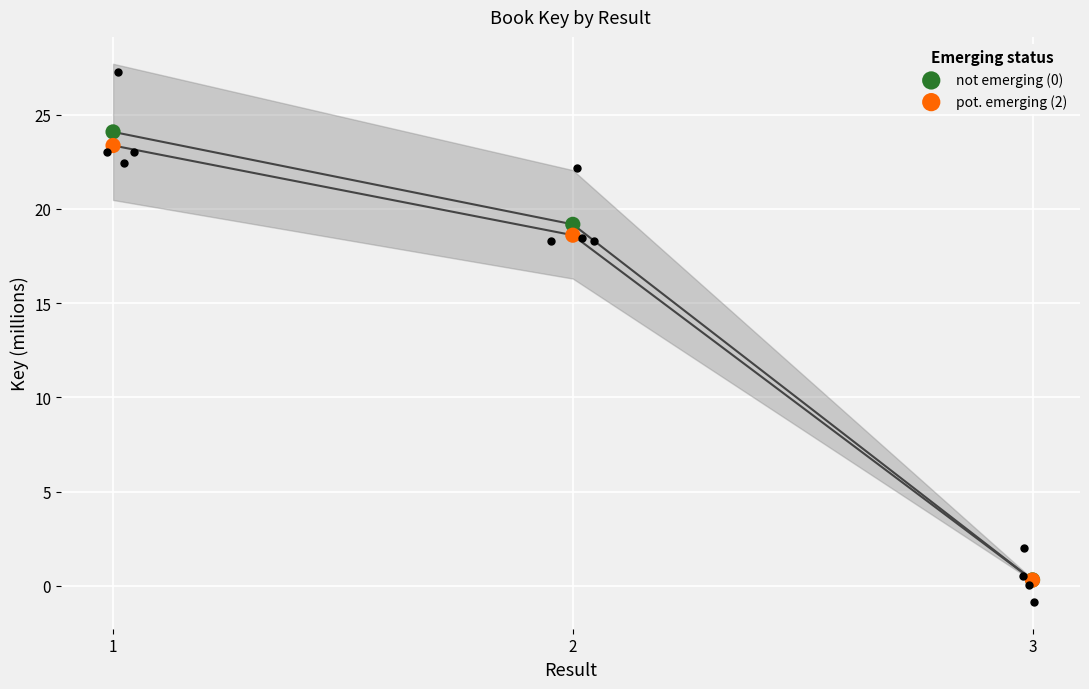

Is the value of pot. emerging (2) at 3 greater than the value of not emerging (0) at 3?

No